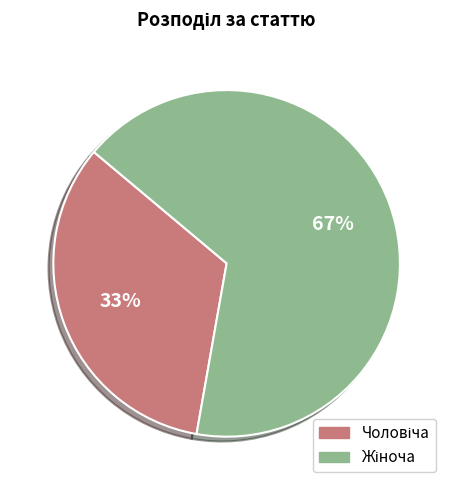

Is there a majority slice in this chart?

Yes